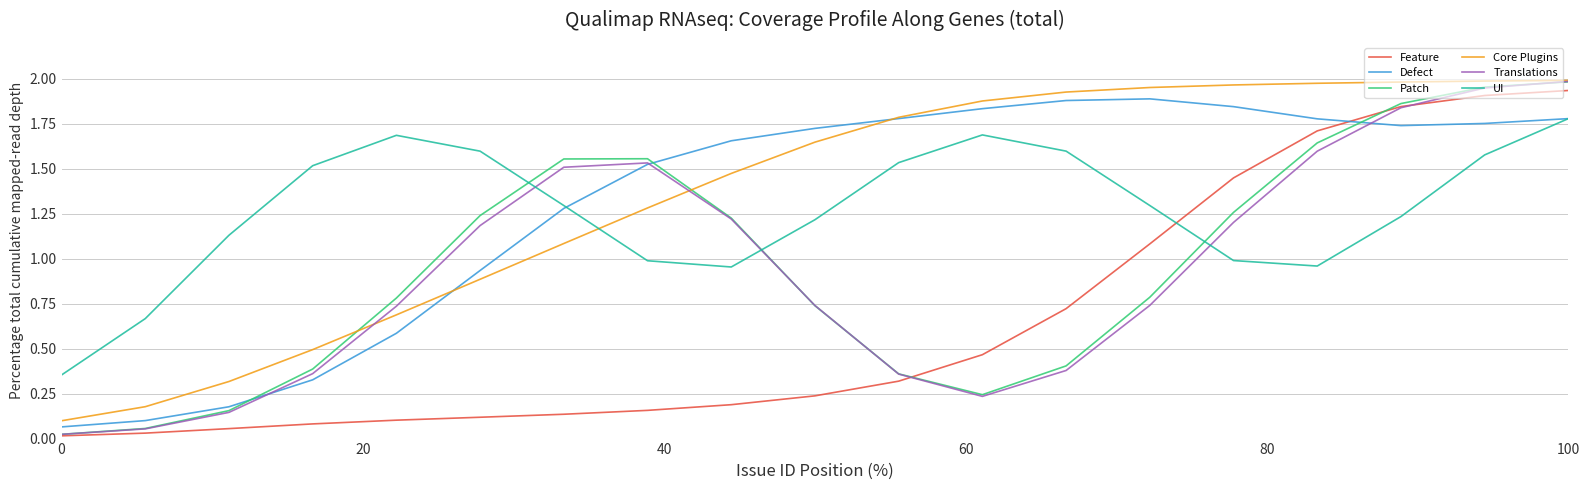

Which series ends up on top after the final intersection of Translations and UI?

Translations